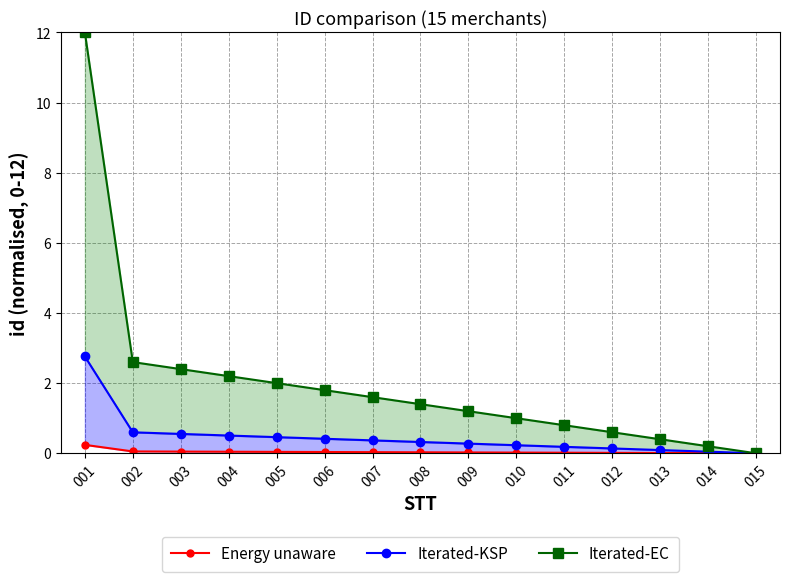

What is the total value across all series at 008?

1.8